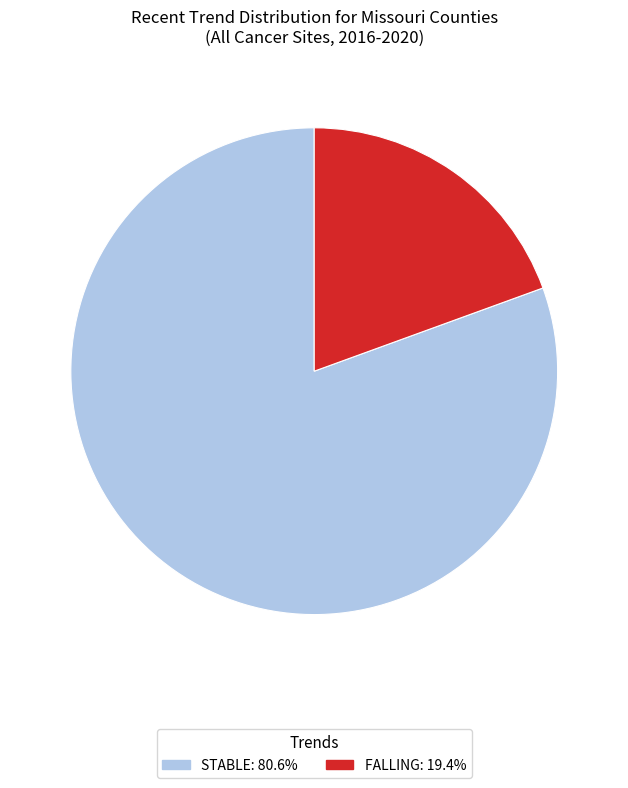

What is the ratio of the value at STABLE: 80.6% to the value at FALLING: 19.4%?

4.1